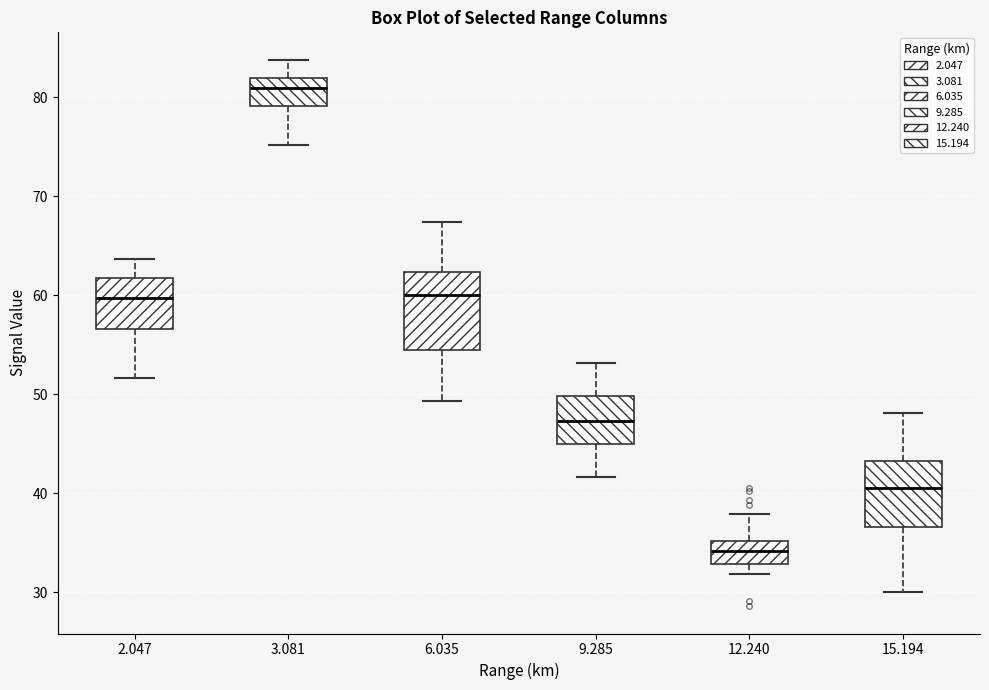

Which box has the highest median line?

3.081